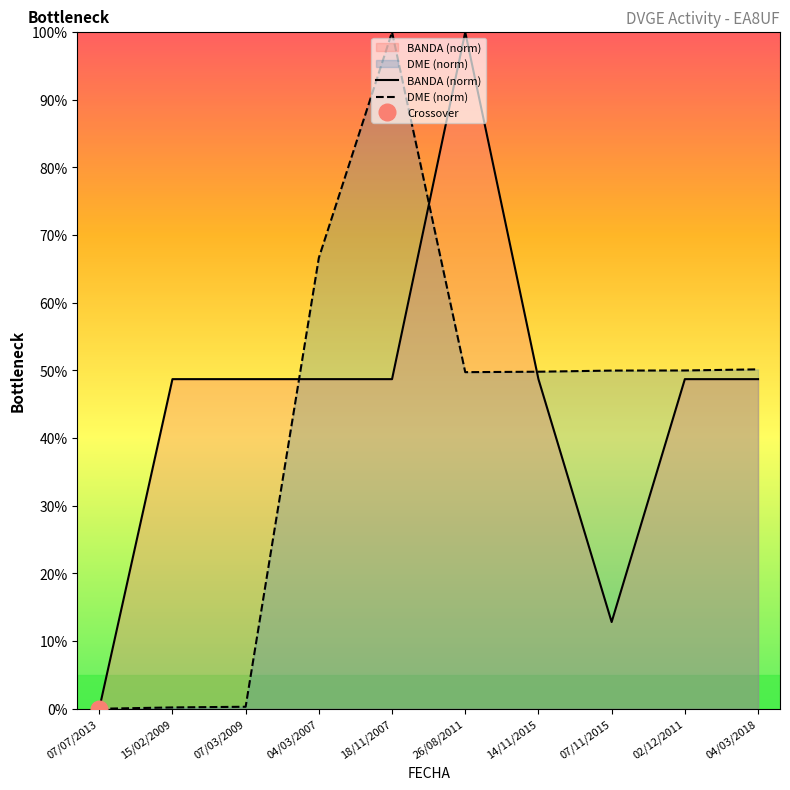

At which label is DME (norm) closest to 50?

02/12/2011